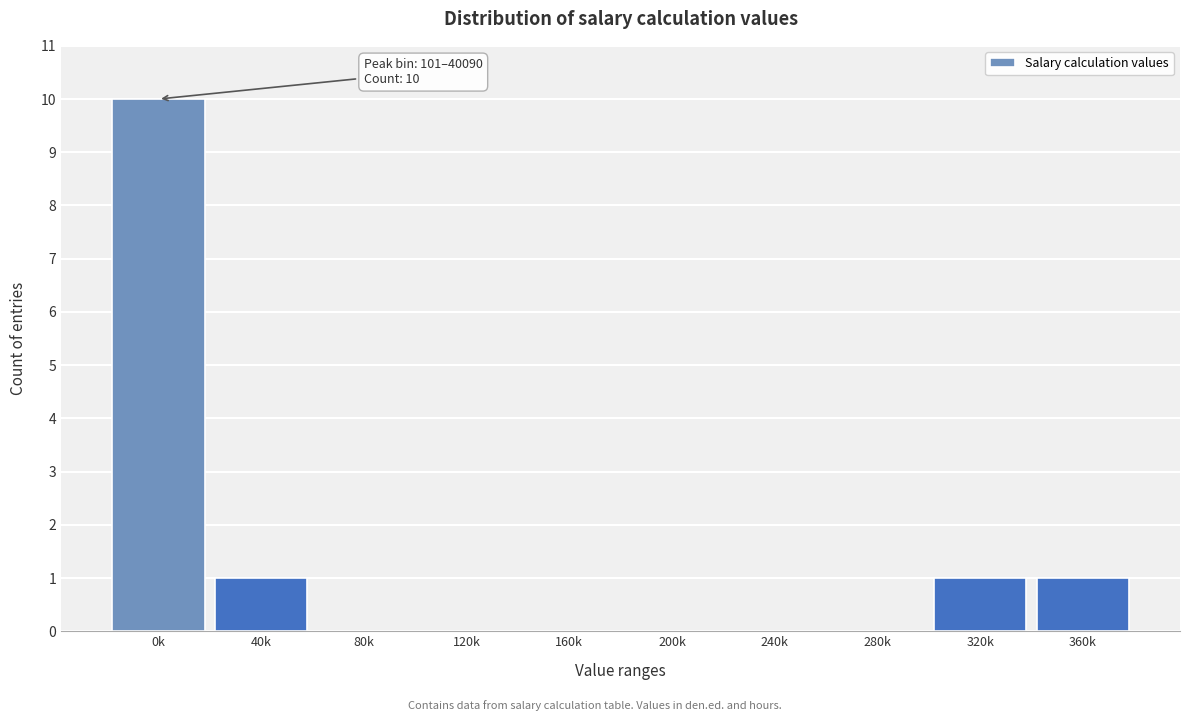

Reading left to right, list all the values displayed in this chart.

0k=10	40k=1	80k=0	120k=0	160k=0	200k=0	240k=0	280k=0	320k=1	360k=1